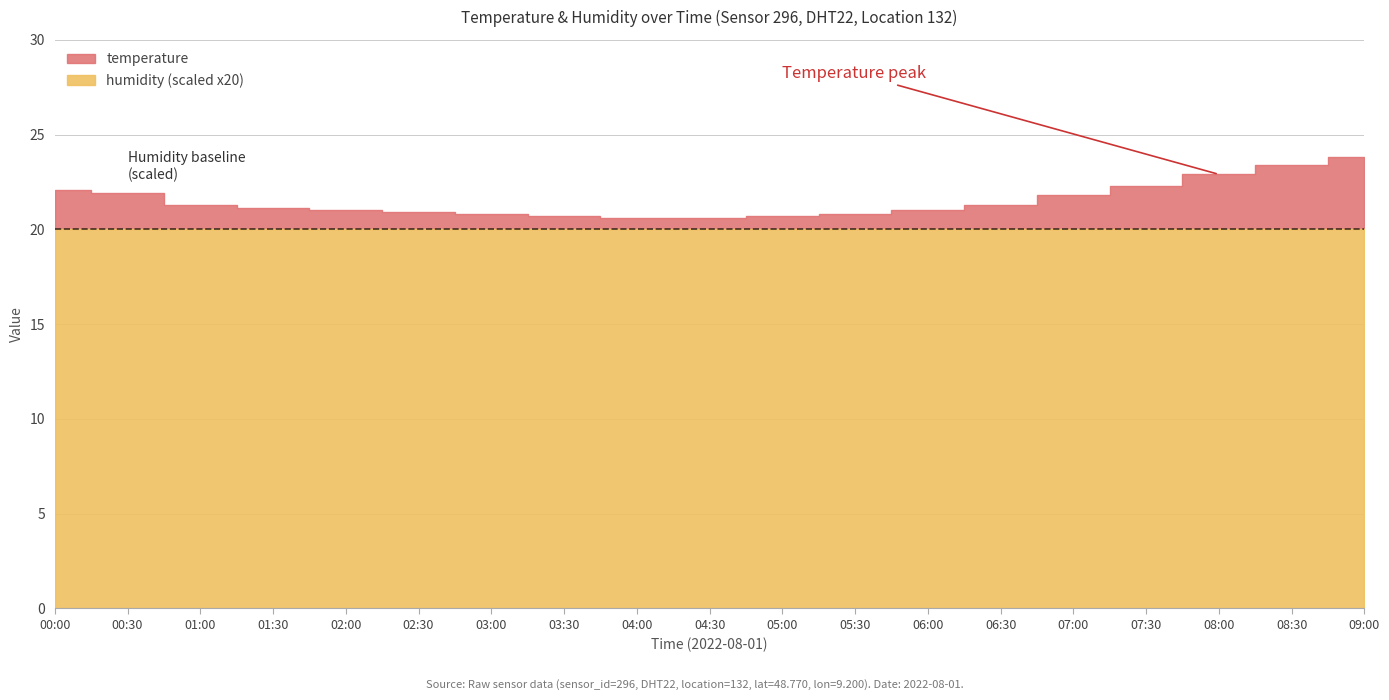

Which label corresponds to the smallest value in the chart?

00:00